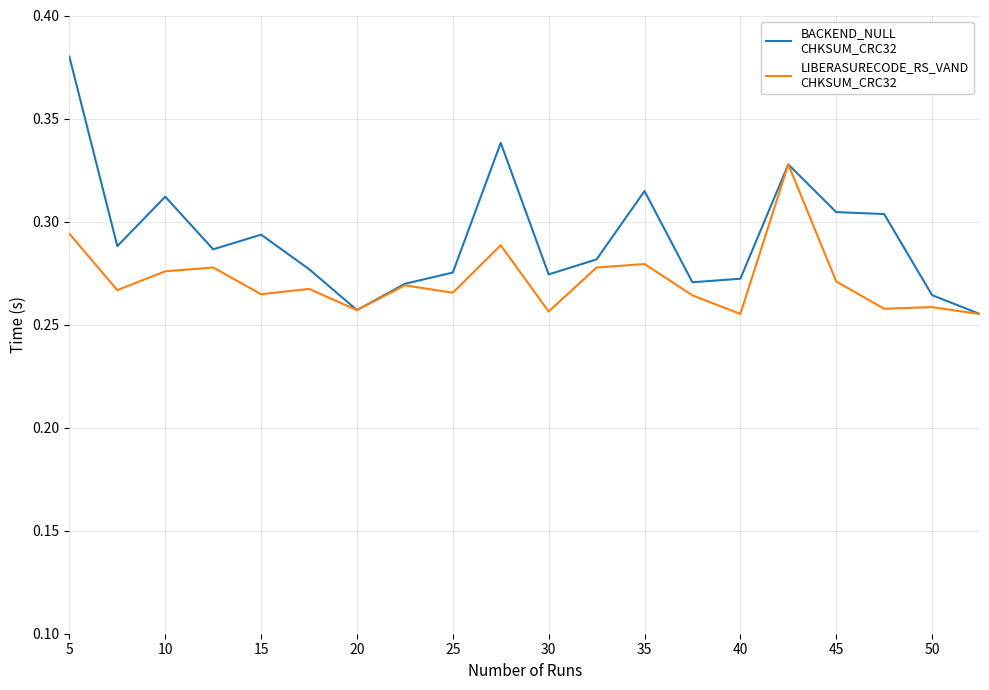

How many lines are shown in the chart?

2